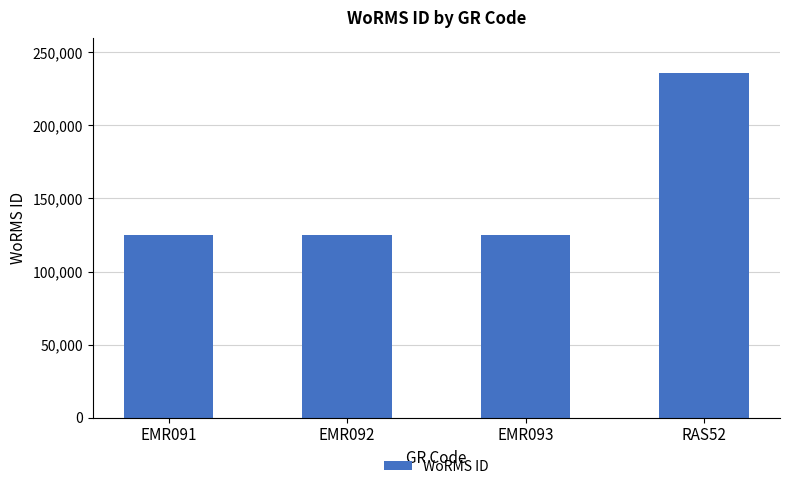

How many values are below 125134?

2